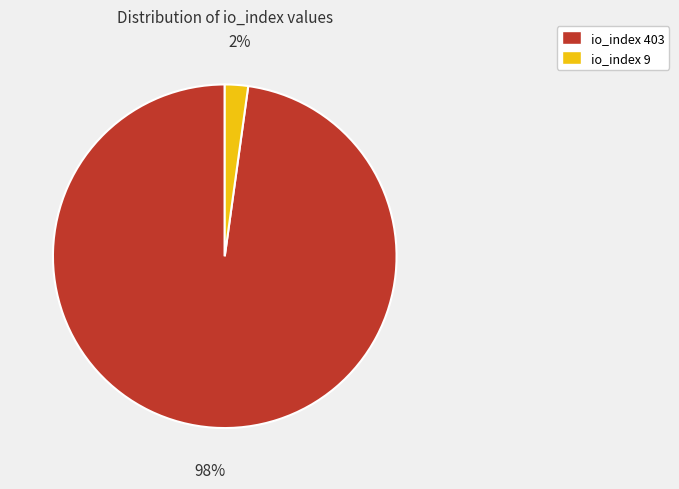

What is the smallest slice in the pie chart?

io_index 9